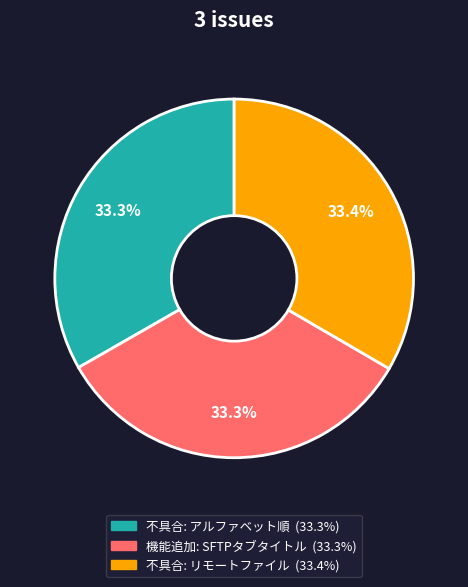

Does any single category account for the majority?

No